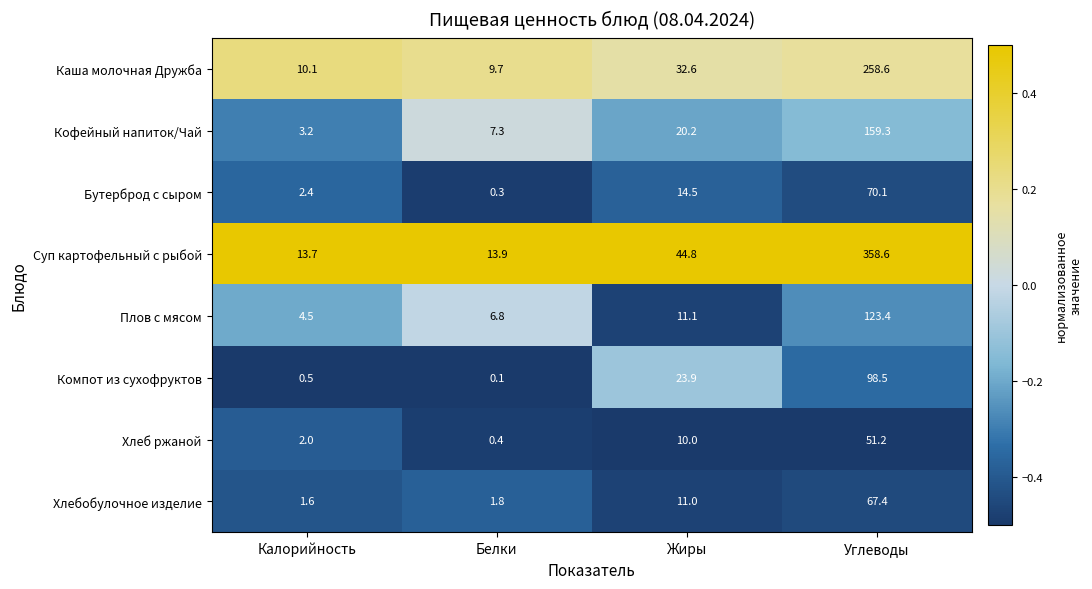

What is the average value of the Хлебобулочное изделие series?

20.5